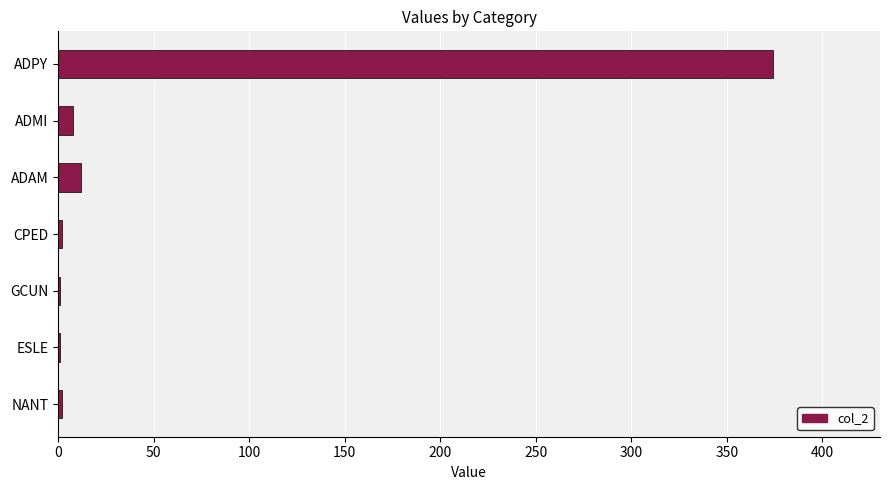

The chart shows a value of 12 at ADAM. True or false?

True